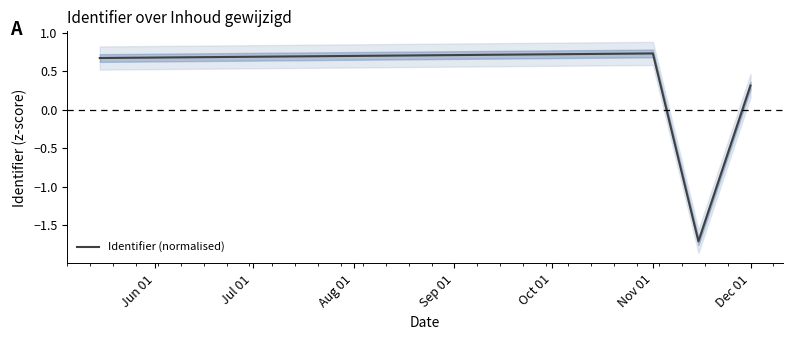

The Identifier (normalised) series shows 0.3 at Dec 01. True or false?

True